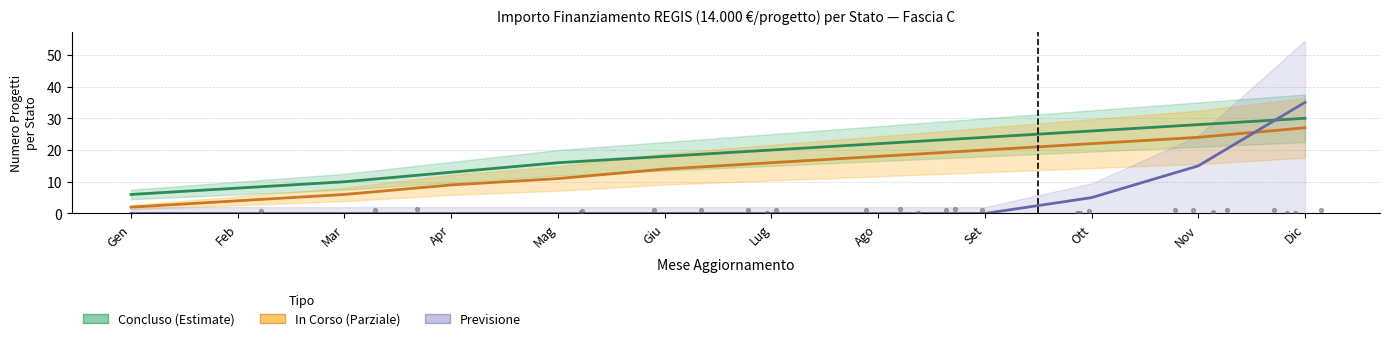

What are all the series names shown in the legend?

Concluso (Estimate), In Corso (Parziale), Previsione